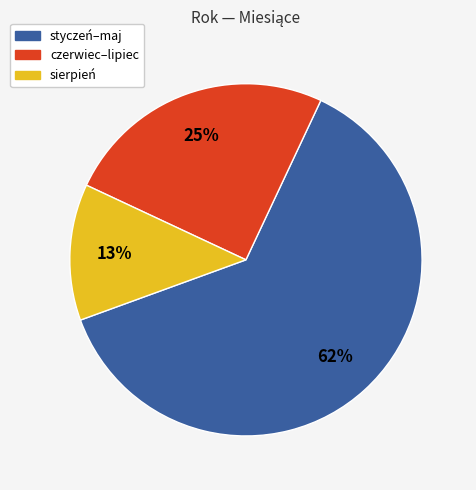

What percentage is the czerwiec–lipiec slice, to the nearest percent?

25%